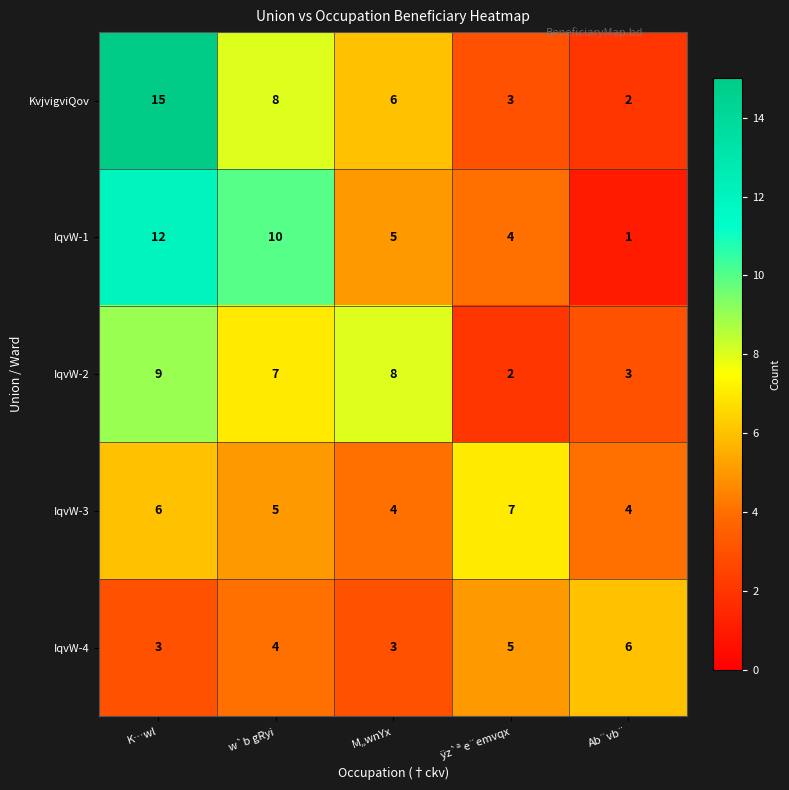

What is the maximum value shown in the chart?

15